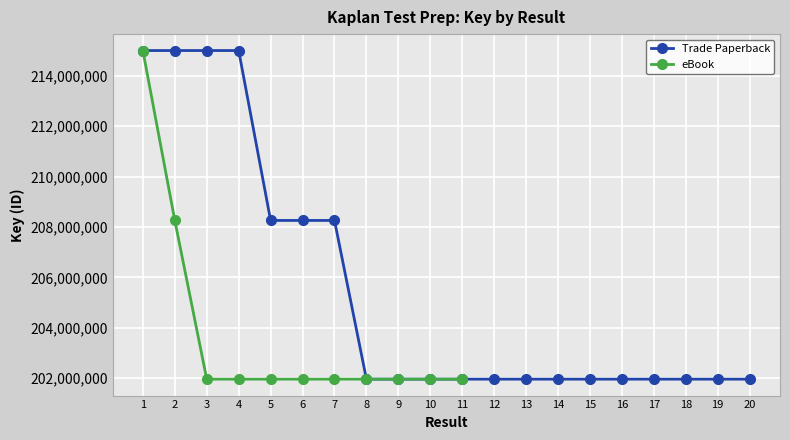

What is the sum of all values?

4110297919